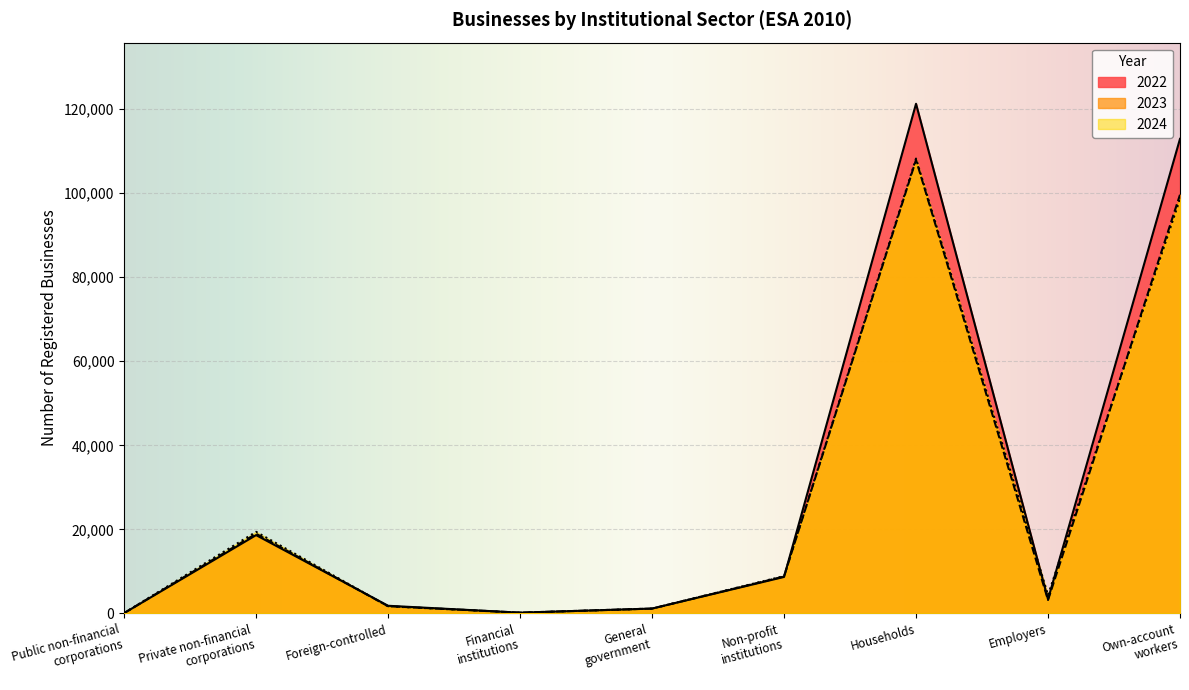

At Households, list the series in order from smallest to largest.

2023, 2024, 2022